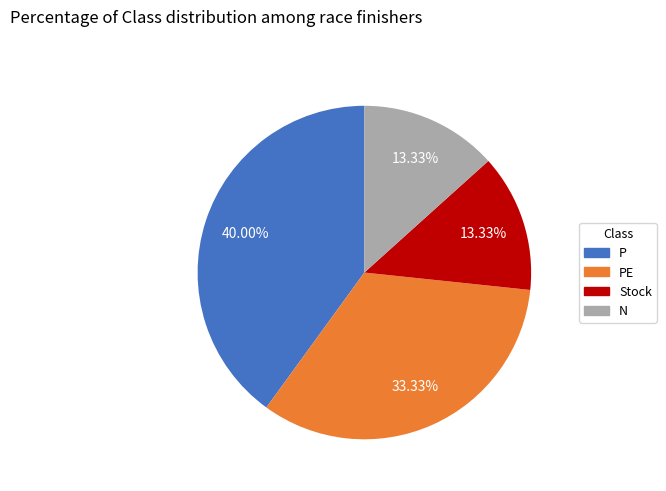

Is there a majority slice in this chart?

No